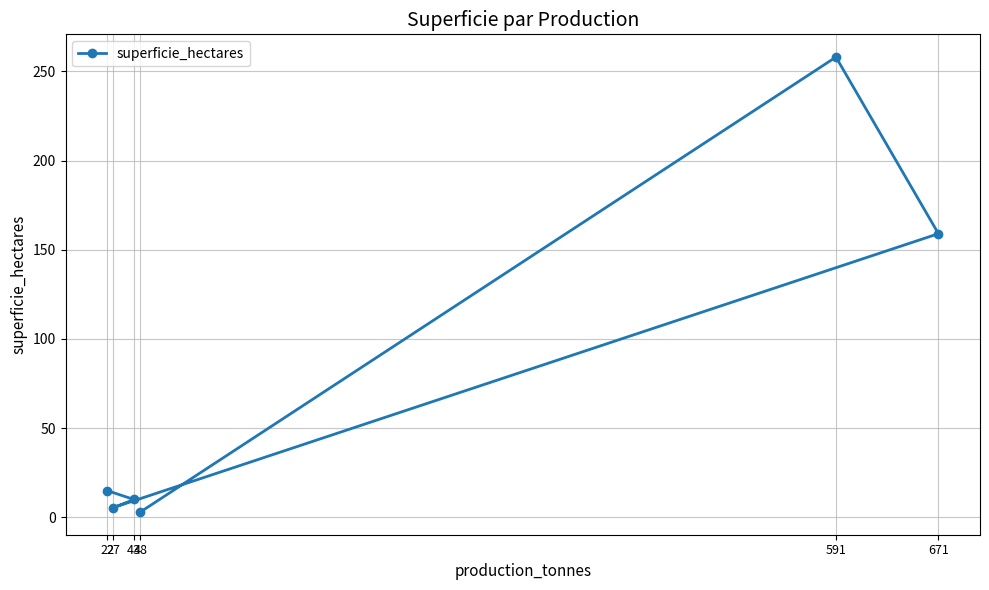

What is the change in value from 48 to 27?

+2.5